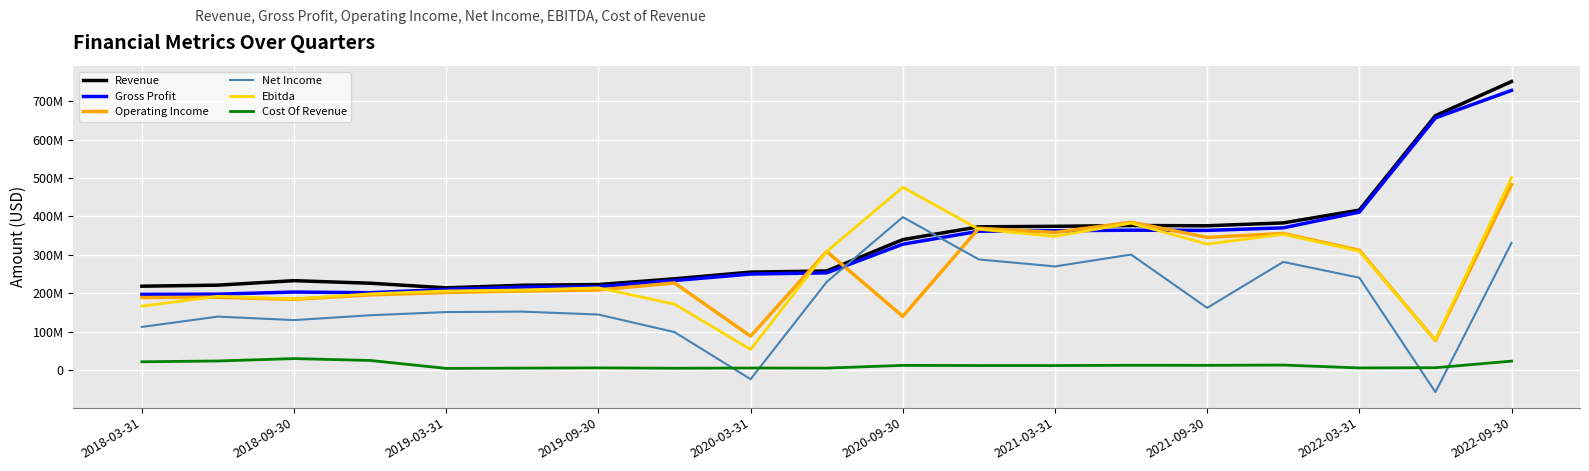

True or false: Gross Profit and Revenue intersect in this chart.

False